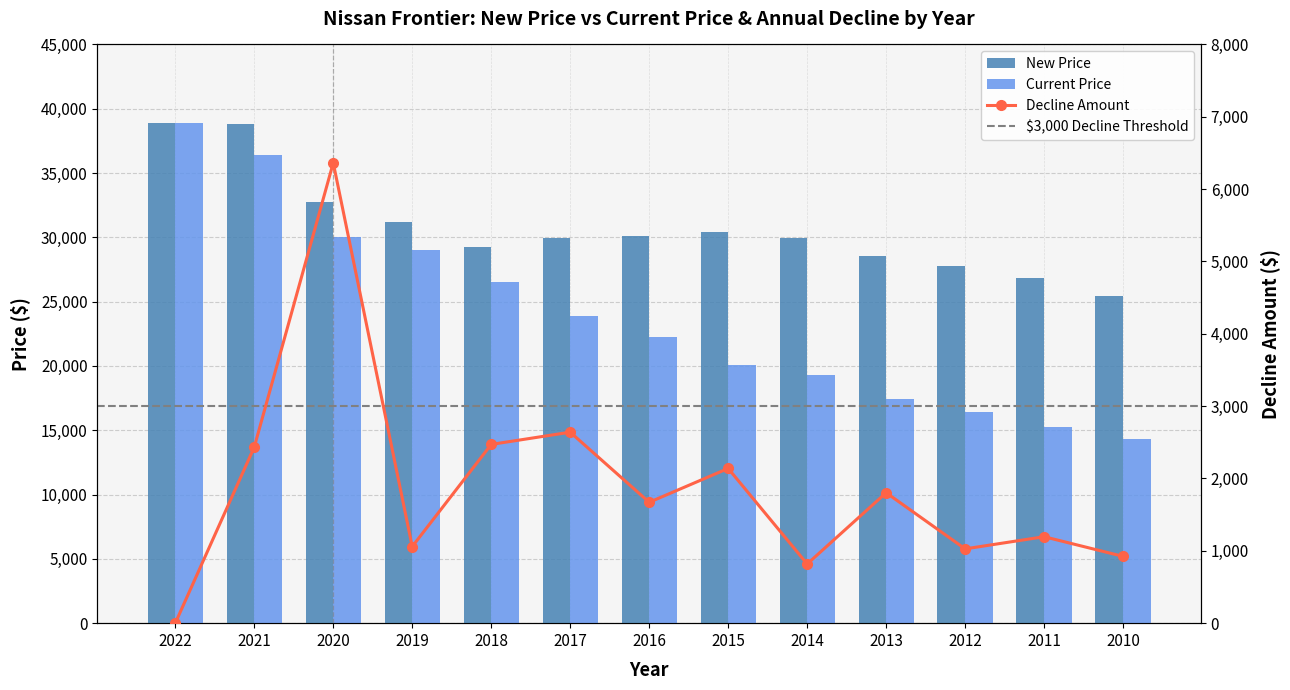

What is the value of the New Price bar at the 4th from the left?

31205